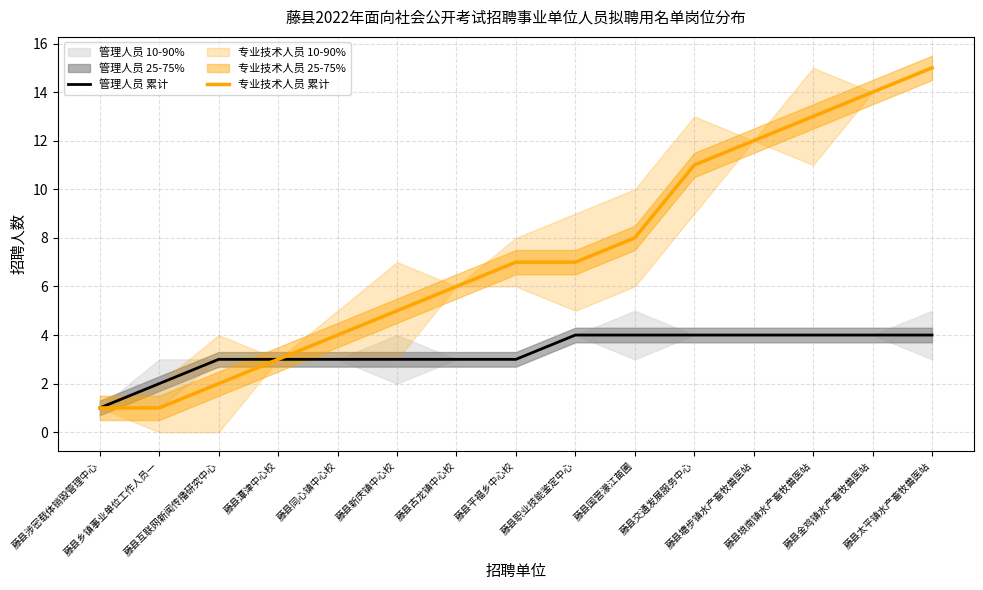

Reading right to left, list all the values displayed in this chart.

管理人员 累计: 藤县太平镇水产畜牧兽医站=4	藤县金鸡镇水产畜牧兽医站=4	藤县埌南镇水产畜牧兽医站=4	藤县塘步镇水产畜牧兽医站=4	藤县交通发展服务中心=4	藤县国营濛江苗圃=4	藤县职业技能鉴定中心=4	藤县平福乡中心校=3	藤县古龙镇中心校=3	藤县新庆镇中心校=3	藤县同心镇中心校=3	藤县潭津中心校=3	藤县互联网新闻传播研究中心=3	藤县乡镇事业单位工作人员一=2	藤县涉密载体销毁管理中心=1
专业技术人员 累计: 藤县太平镇水产畜牧兽医站=15	藤县金鸡镇水产畜牧兽医站=14	藤县埌南镇水产畜牧兽医站=13	藤县塘步镇水产畜牧兽医站=12	藤县交通发展服务中心=11	藤县国营濛江苗圃=8	藤县职业技能鉴定中心=7	藤县平福乡中心校=7	藤县古龙镇中心校=6	藤县新庆镇中心校=5	藤县同心镇中心校=4	藤县潭津中心校=3	藤县互联网新闻传播研究中心=2	藤县乡镇事业单位工作人员一=1	藤县涉密载体销毁管理中心=1